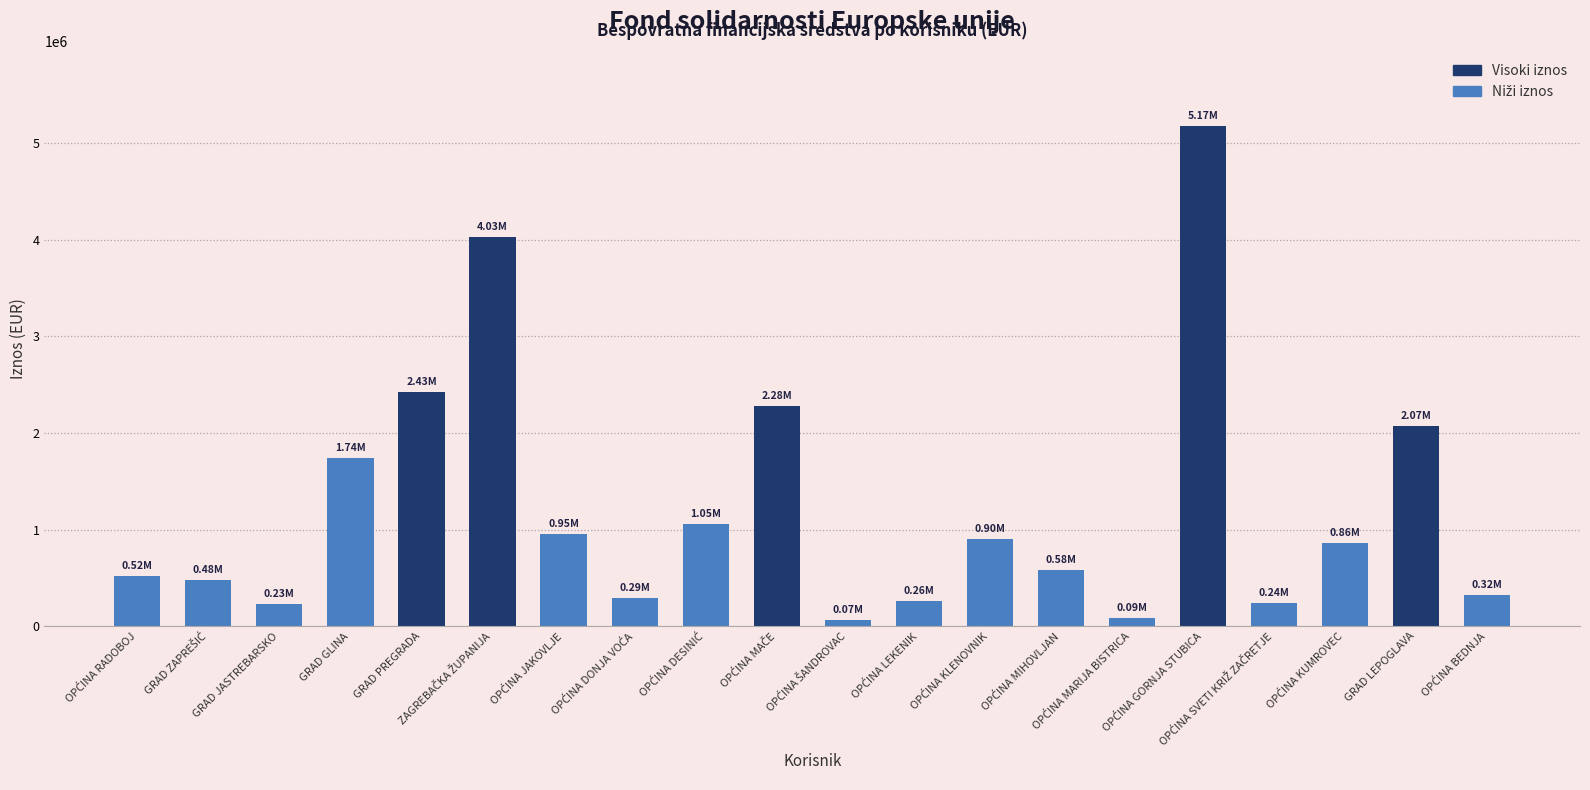

What is the difference between the maximum and minimum values?

5109248.0